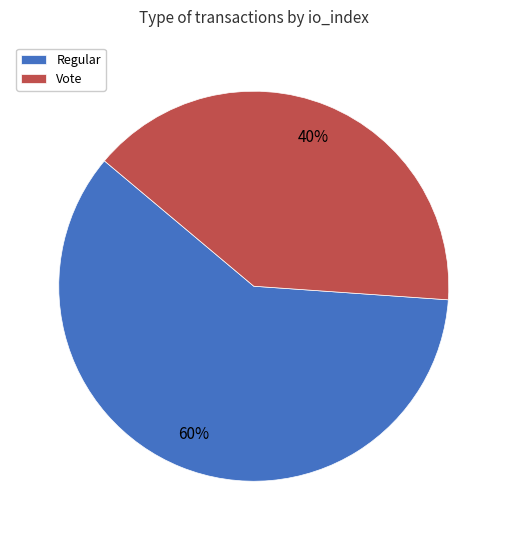

Does Regular represent more than half of the total?

Yes